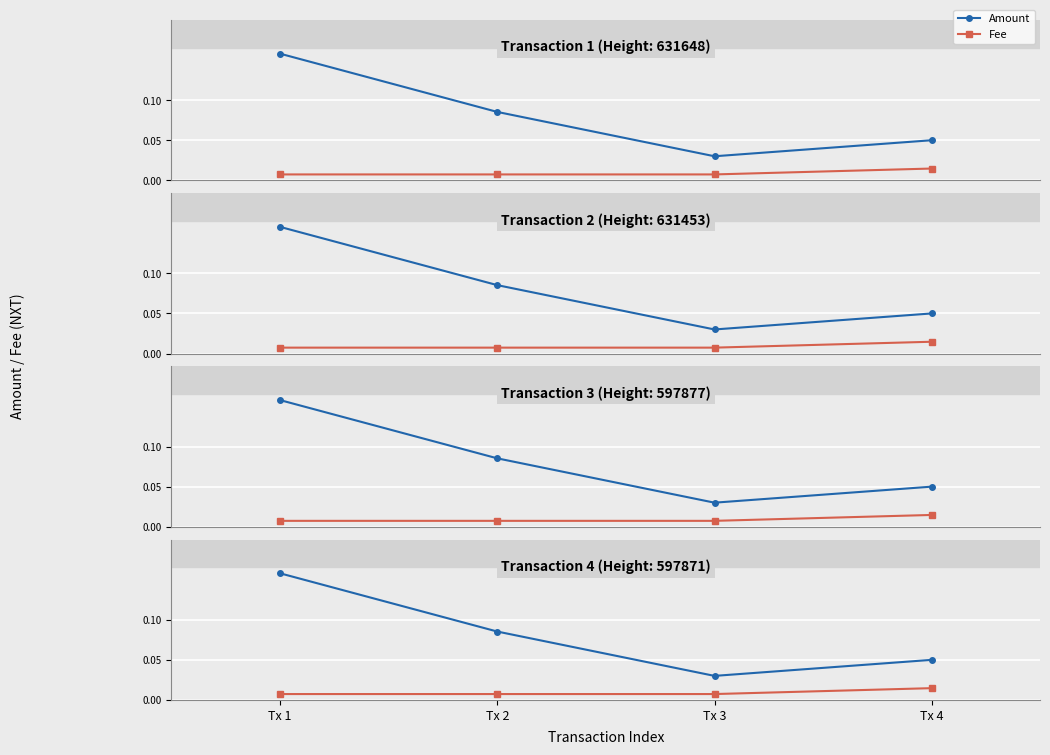

Which series has the largest total across all categories?

Amount